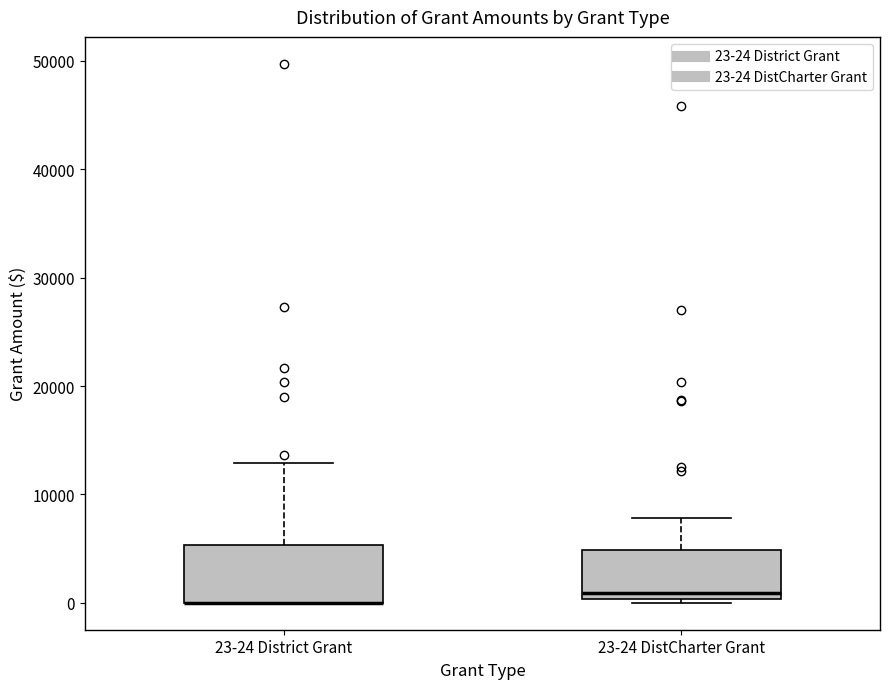

Reading left to right, transcribe this box plot: for each box, give where its median line is, the range the box spans, and where its two whiskers end, as read against the y-axis. The values are not printed on the chart, so give them approximately, as read against the axis.

23-24 District Grant: median 0 (drawn on the box's lower edge), box 0 to 5000, whiskers 0 to 13000
23-24 DistCharter Grant: median 1000, box 0 to 5000, whiskers 0 (just below the box's lower edge) to 8000